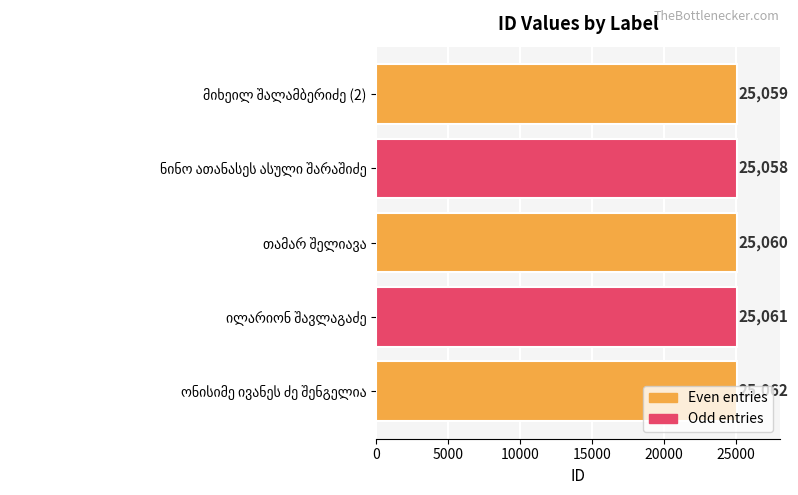

What is the minimum value shown in the chart?

25058